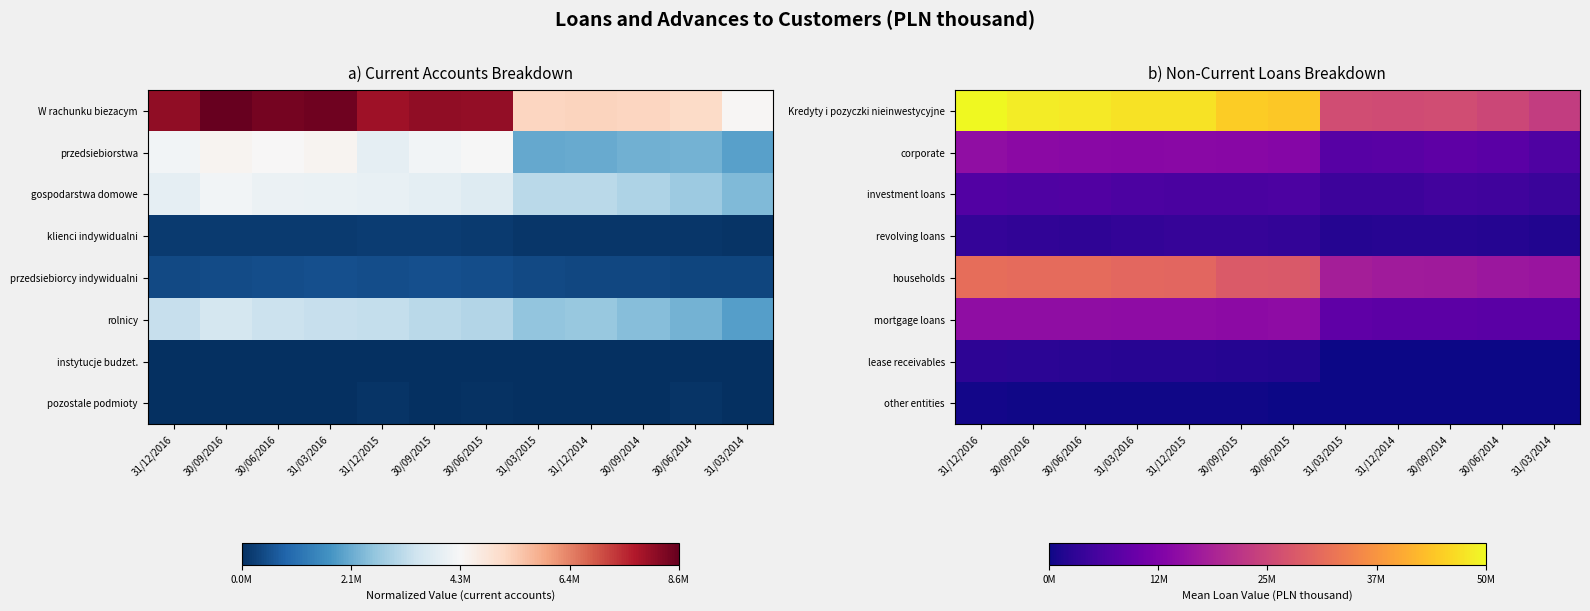

Is it true that investment loans equals 0.1 at 30/09/2016?

False